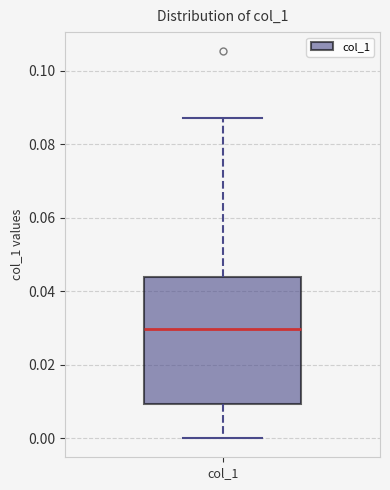

Where does the median line of the box for col_1 sit on the y-axis? The values are not printed on the chart, so give them approximately, as read against the axis.

0.030